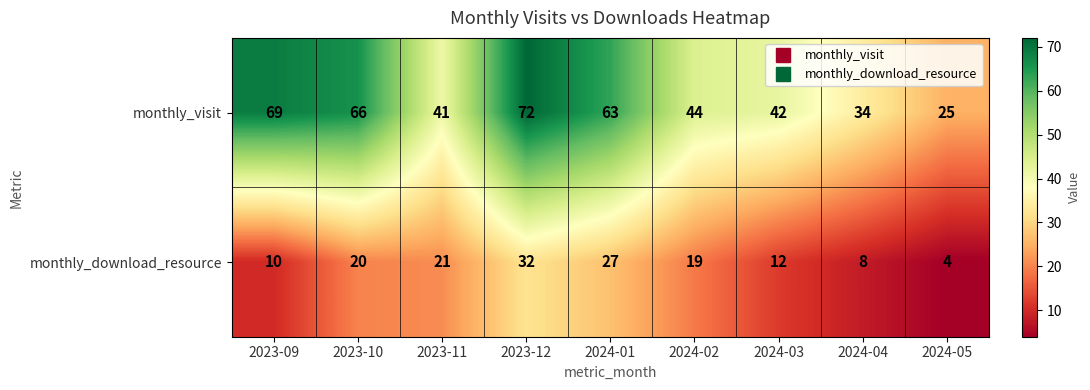

Reading left to right, list all the values displayed in this chart.

monthly_visit: 2023-09=69	2023-10=66	2023-11=41	2023-12=72	2024-01=63	2024-02=44	2024-03=42	2024-04=34	2024-05=25
monthly_download_resource: 2023-09=10	2023-10=20	2023-11=21	2023-12=32	2024-01=27	2024-02=19	2024-03=12	2024-04=8	2024-05=4